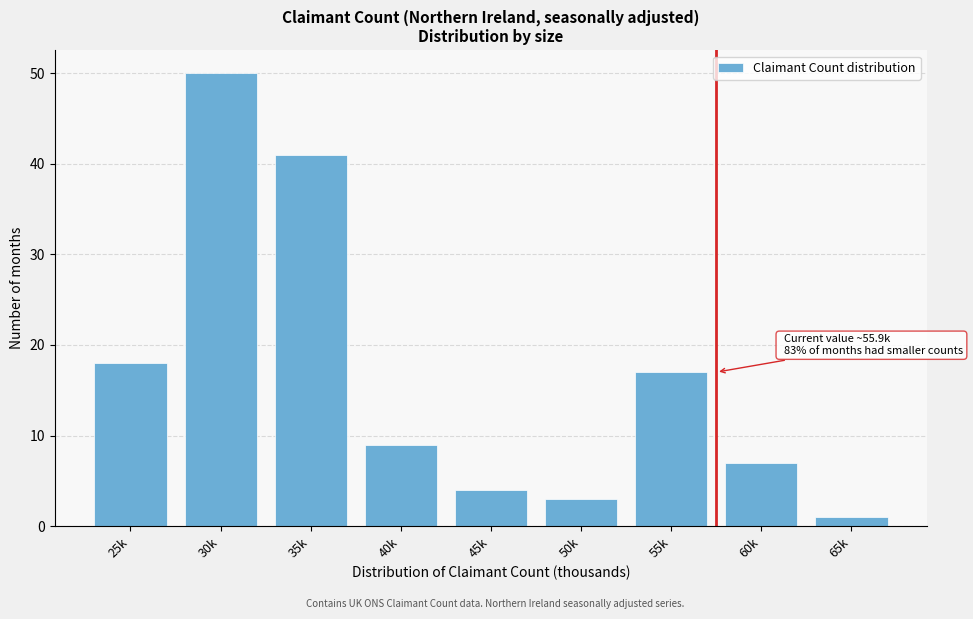

Reading left to right, extract all data points from this chart.

25k=18	30k=50	35k=41	40k=9	45k=4	50k=3	55k=17	60k=7	65k=1